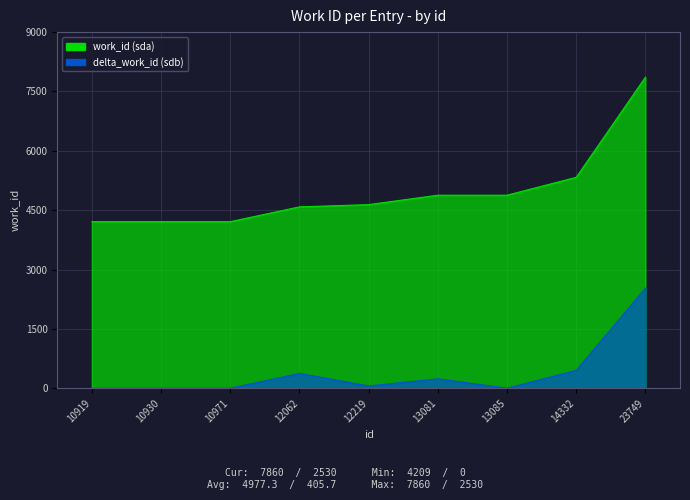

What is the value of the 3rd point from the left?

4209